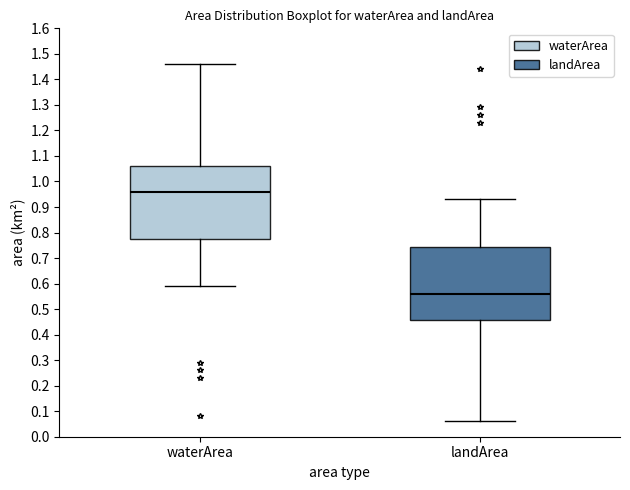

Where does the lower whisker of the box for landArea end on the y-axis? The values are not printed on the chart, so give them approximately, as read against the axis.

0.06